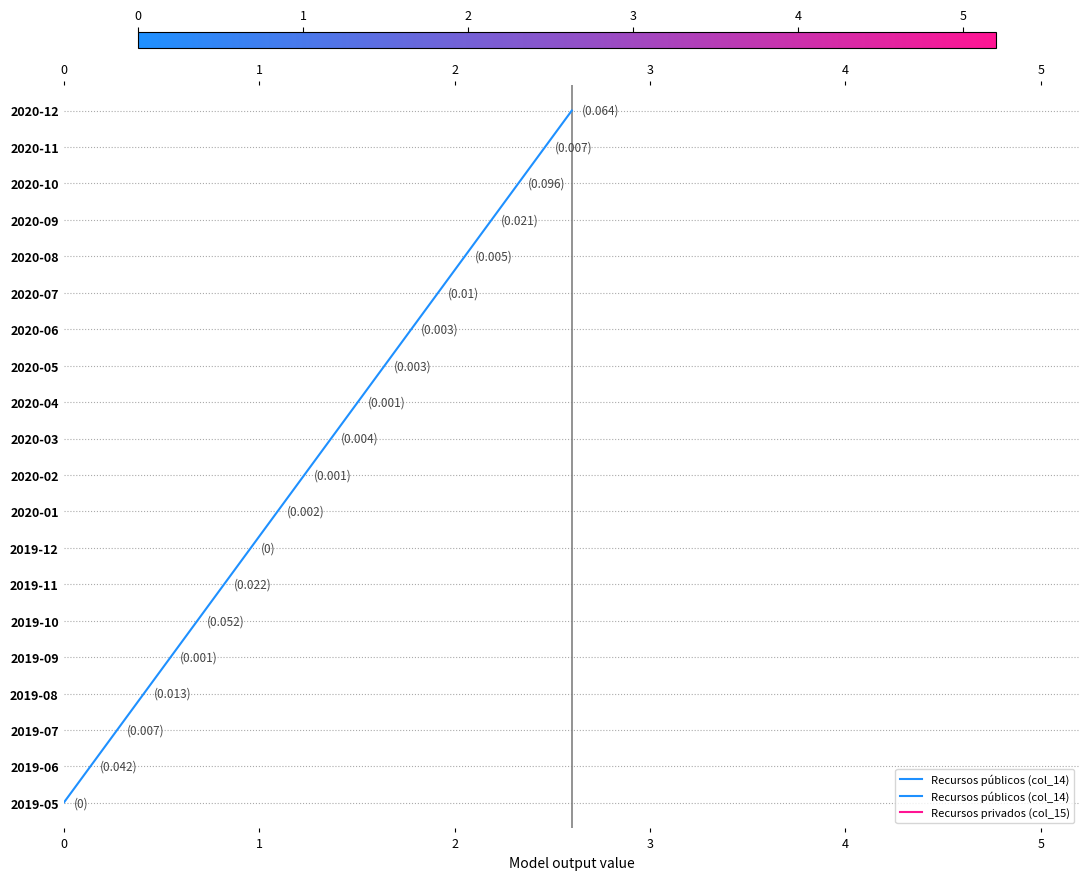

Is it true that the value at 0 is 0?

True